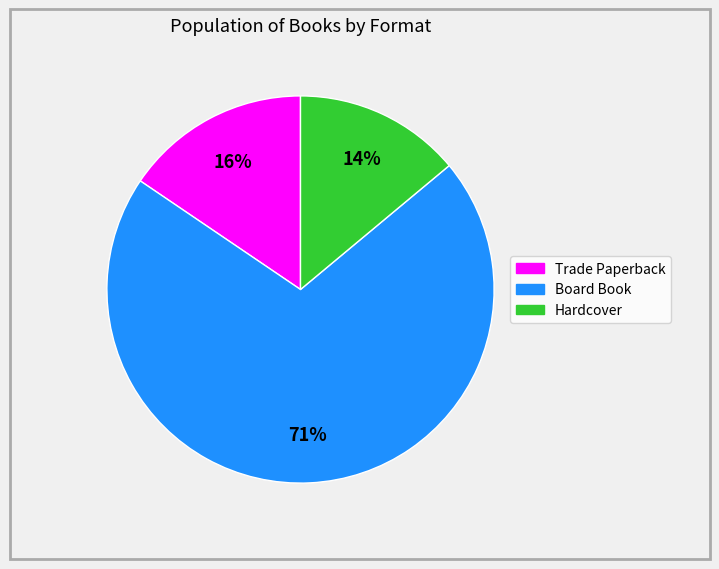

To the nearest percent, what is the average slice percentage?

33%